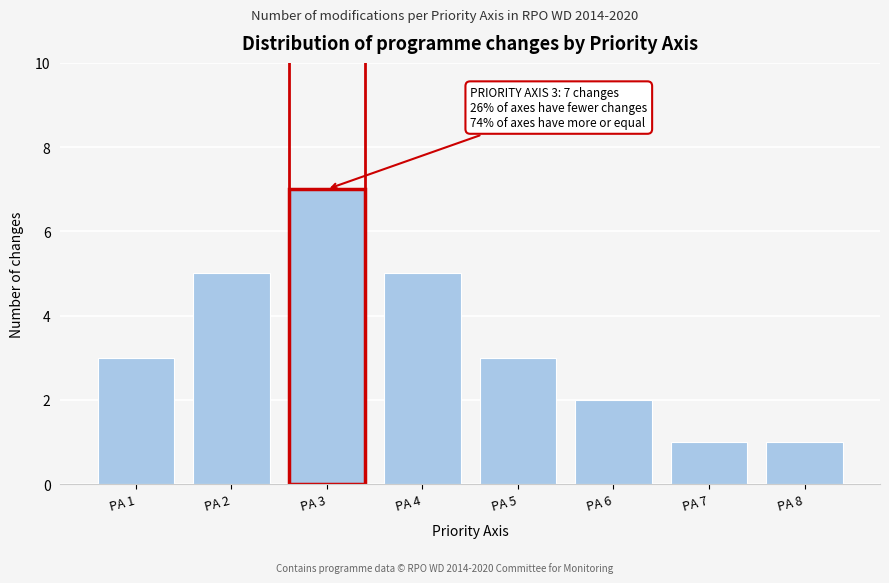

Reading left to right, list all the values displayed in this chart.

PA 1=3	PA 2=5	PA 3=7	PA 4=5	PA 5=3	PA 6=2	PA 7=1	PA 8=1